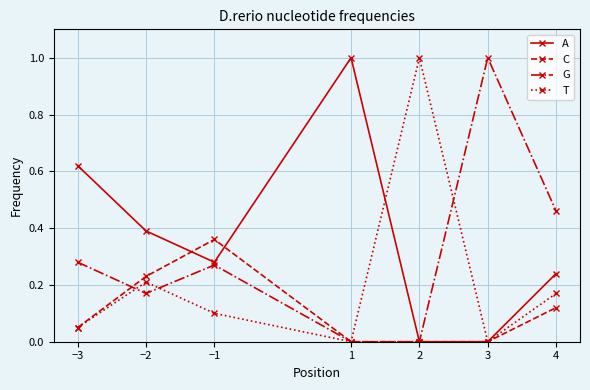

What is the sum of all T values?

1.5